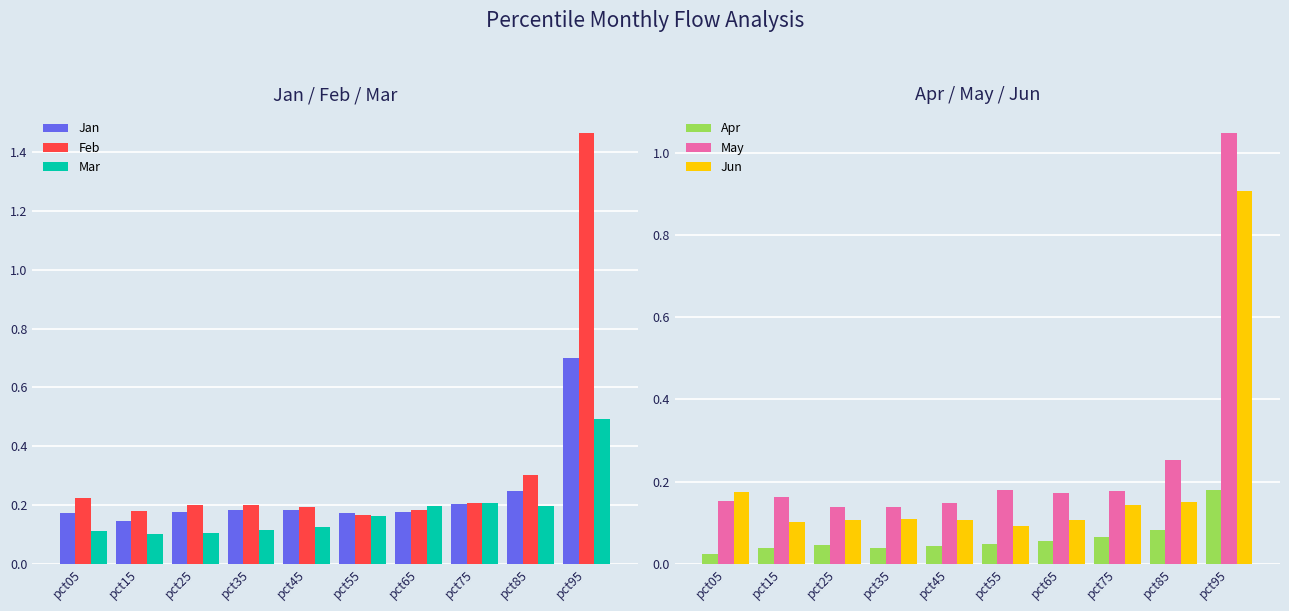

Is it true that May equals 1.4 at pct95?

False